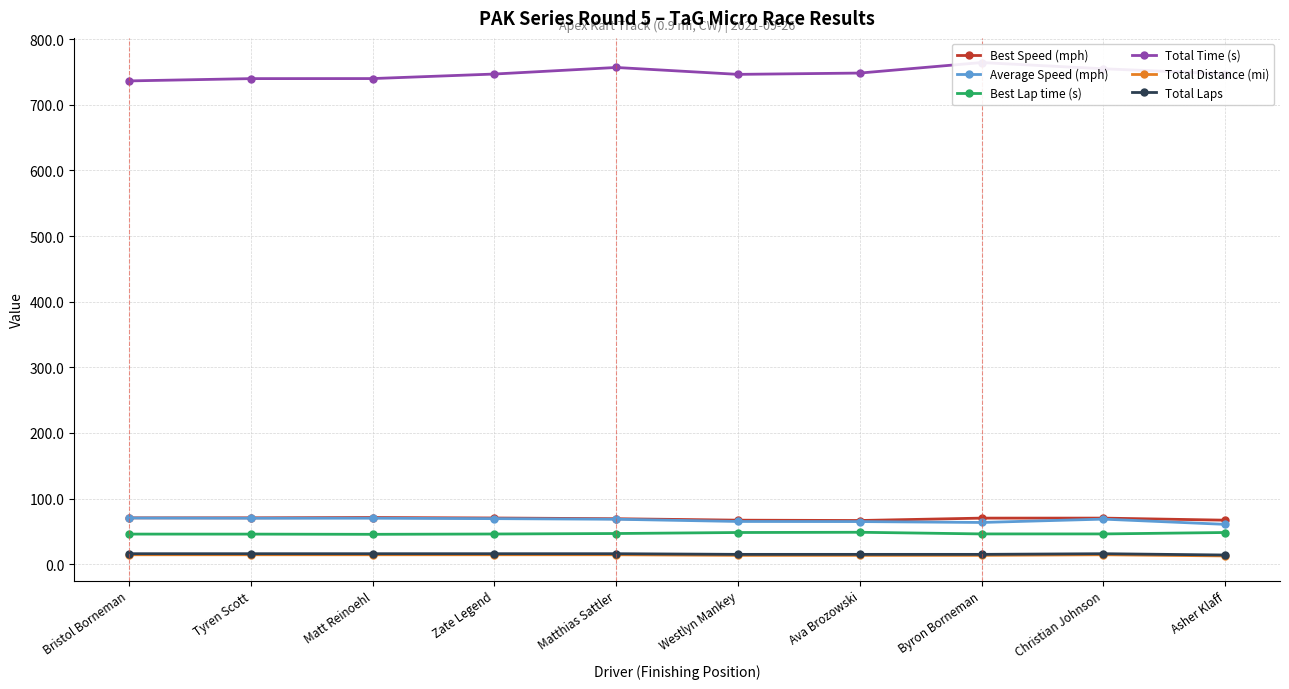

Which has a higher value, Byron Borneman or Tyren Scott?

Tyren Scott